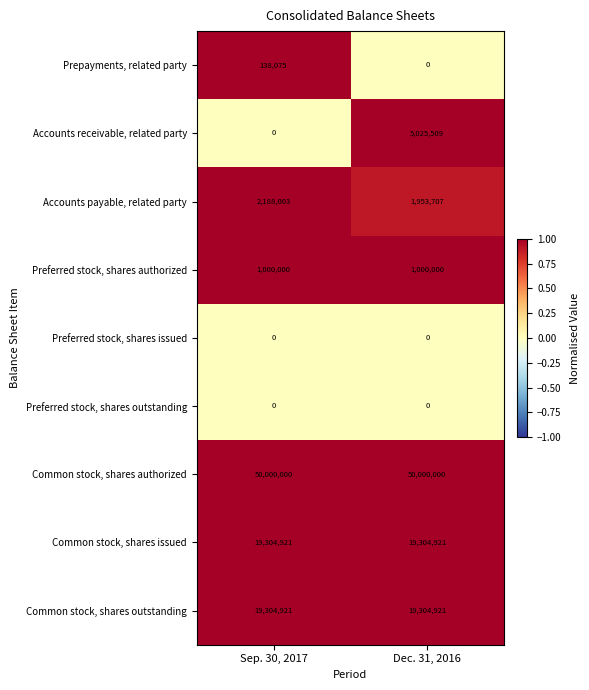

What is the highest value of the Preferred stock, shares authorized series?

1000000